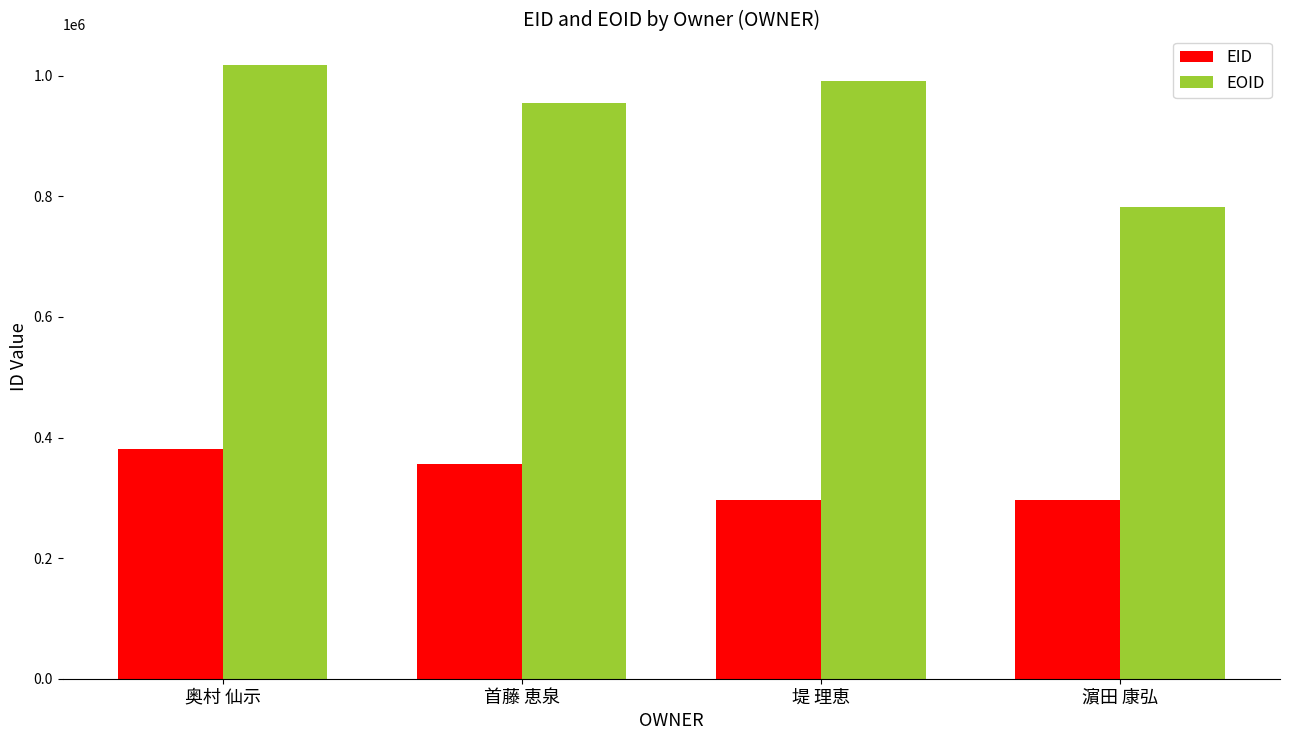

Is it true that EID equals 296044 at 濵田 康弘?

True